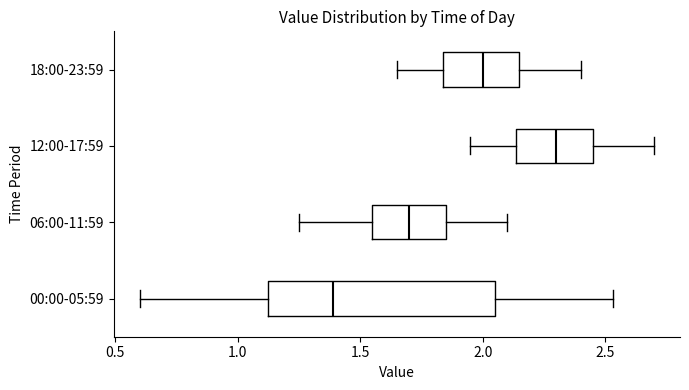

Which box has the furthest to the right median line?

12:00-17:59